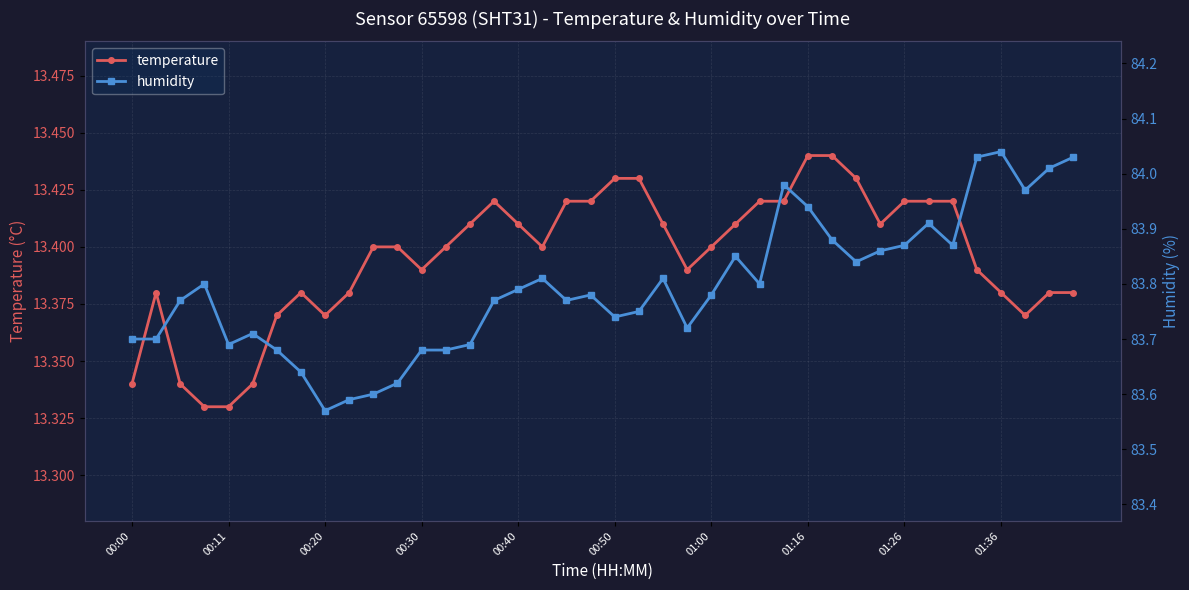

The humidity series shows 39.6 at 23. True or false?

False